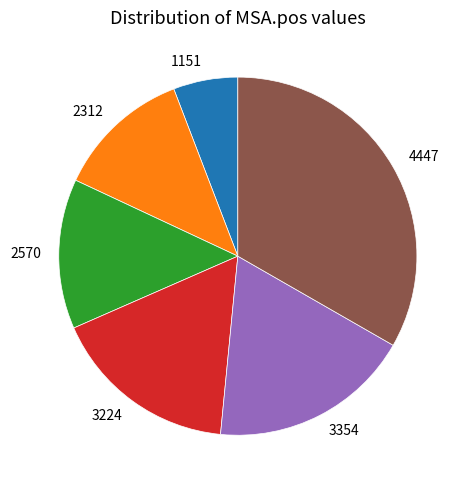

Is there any slice that represents more than half of the pie?

No